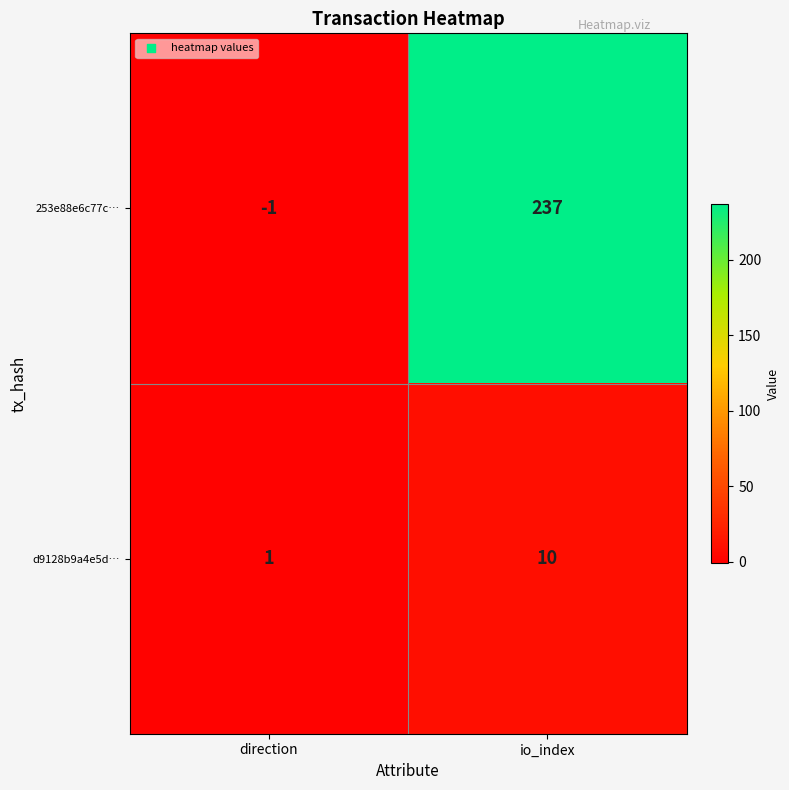

What is the maximum value shown in the chart?

237